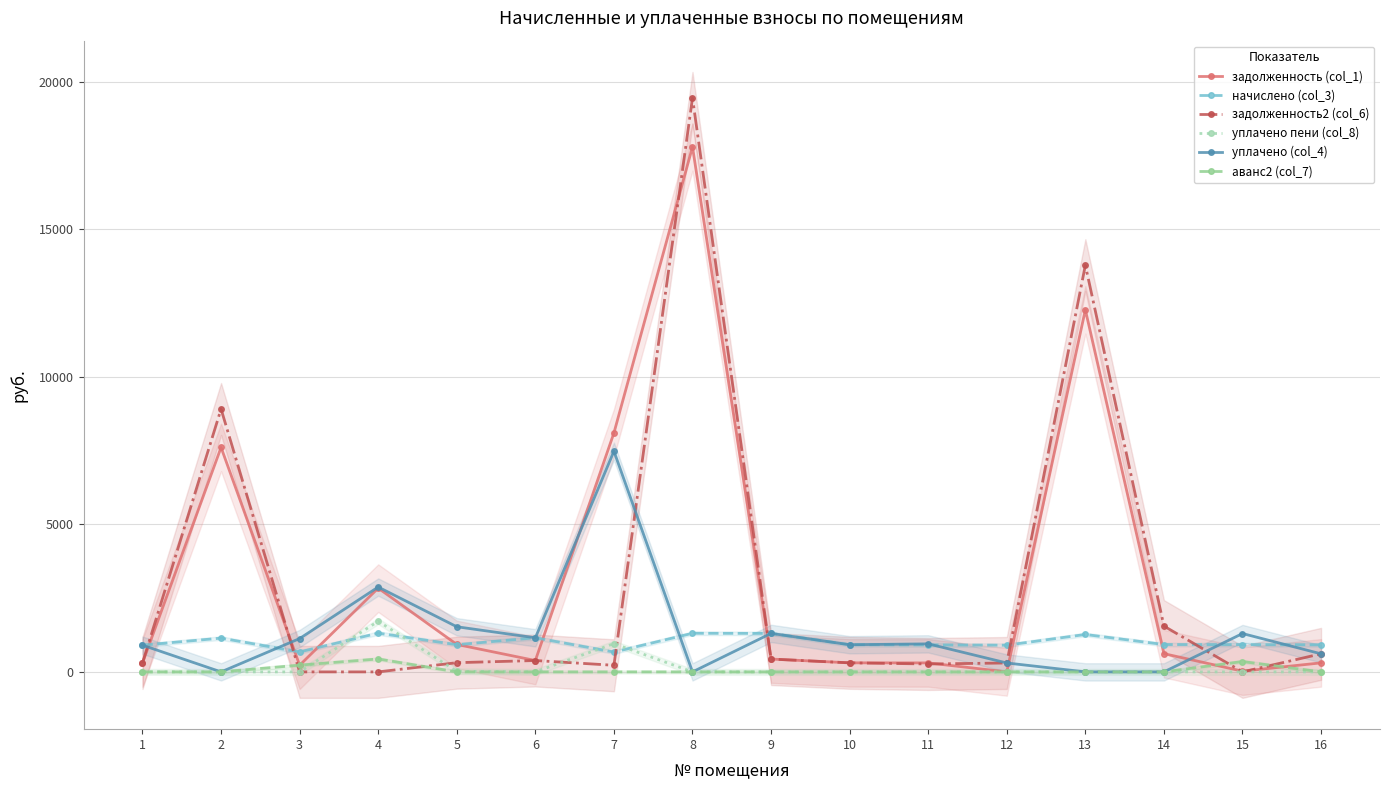

How many series are shown in this chart?

6